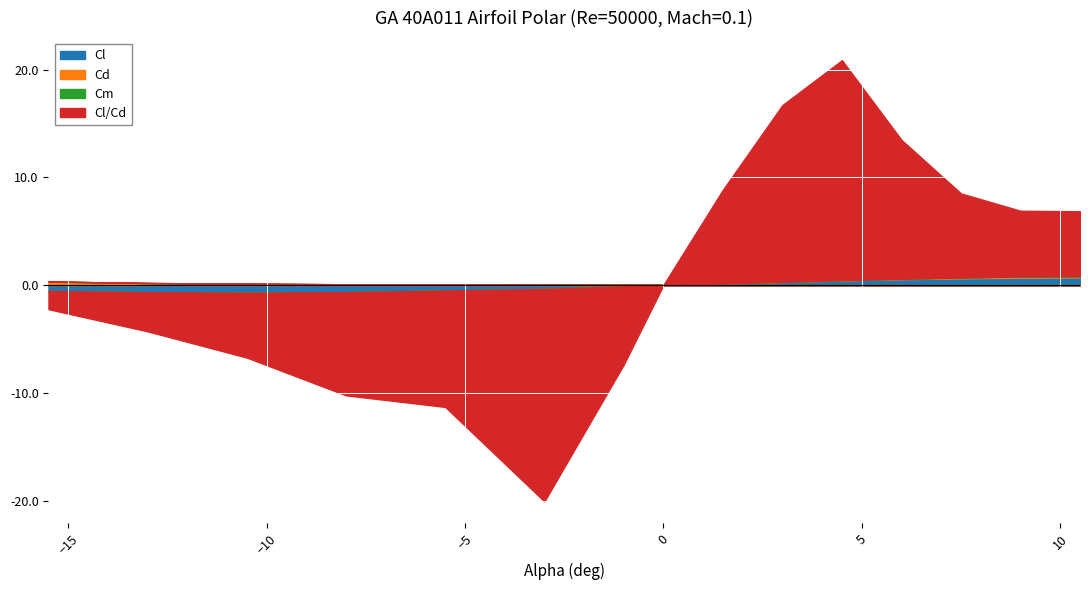

The Cl series shows 0.7 at 10.5. True or false?

True